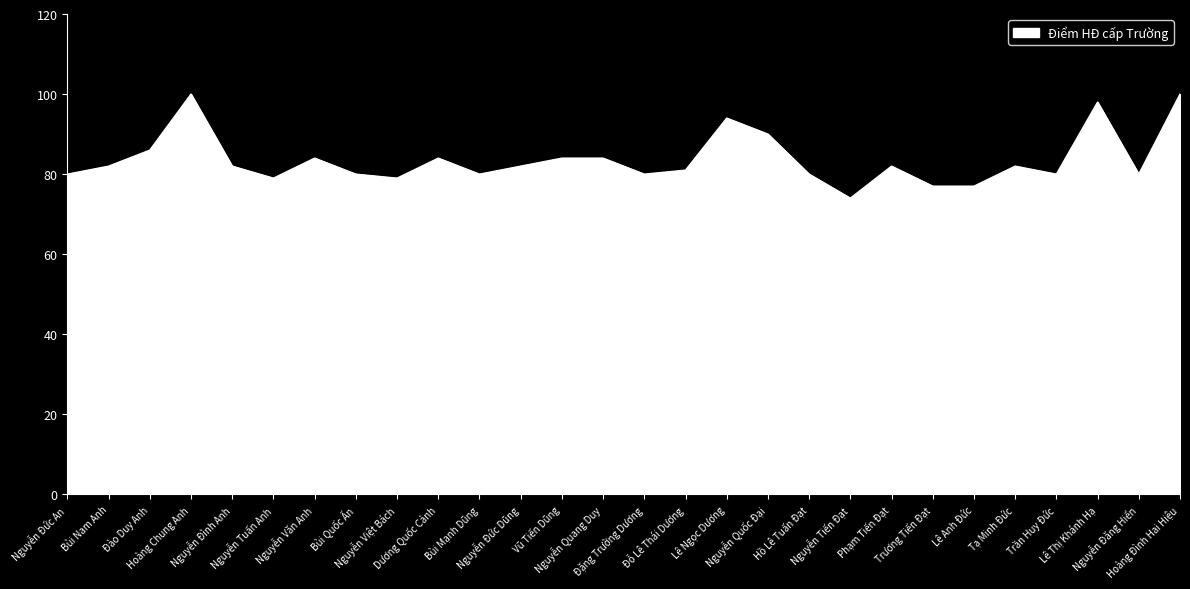

What is the maximum value shown in the chart?

100